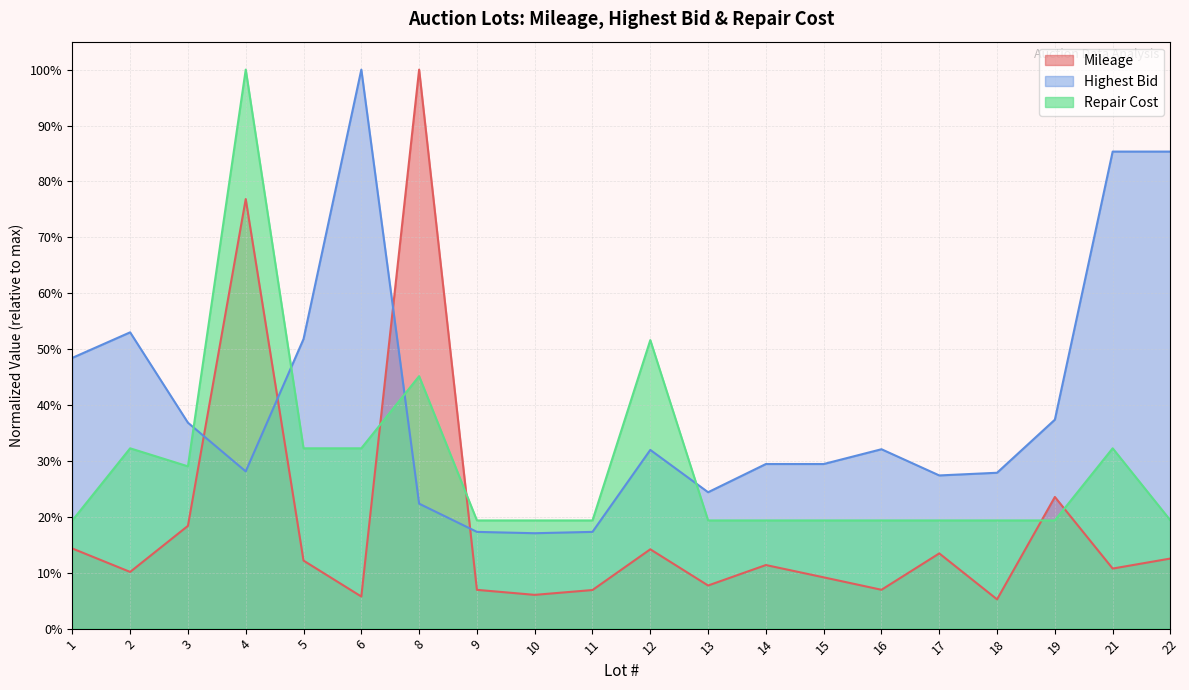

Reading left to right, what are all the values shown in this chart?

Mileage: 1=0.1	2=0.1	3=0.2	4=0.8	5=0.1	6=0.1	8=1.0	9=0.1	10=0.1	11=0.1	12=0.1	13=0.1	14=0.1	15=0.1	16=0.1	17=0.1	18=0.1	19=0.2	21=0.1	22=0.1
Highest Bid: 1=0.5	2=0.5	3=0.4	4=0.3	5=0.5	6=1.0	8=0.2	9=0.2	10=0.2	11=0.2	12=0.3	13=0.2	14=0.3	15=0.3	16=0.3	17=0.3	18=0.3	19=0.4	21=0.9	22=0.9
Repair Cost: 1=0.2	2=0.3	3=0.3	4=1.0	5=0.3	6=0.3	8=0.5	9=0.2	10=0.2	11=0.2	12=0.5	13=0.2	14=0.2	15=0.2	16=0.2	17=0.2	18=0.2	19=0.2	21=0.3	22=0.2